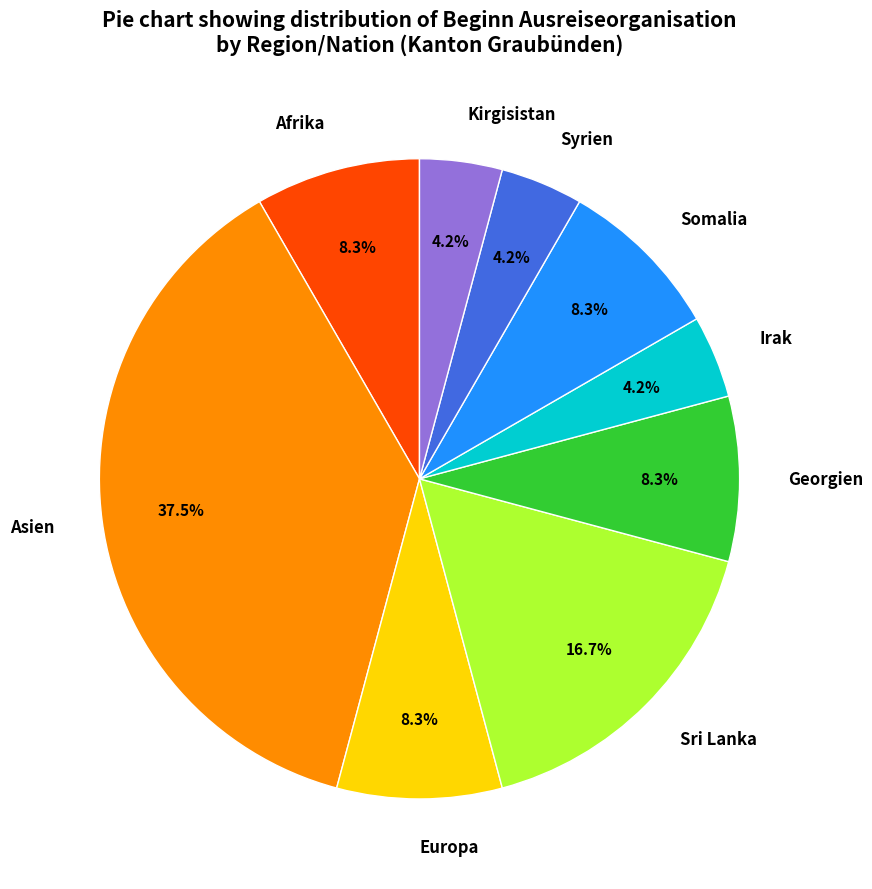

How many slices are in this pie chart?

9